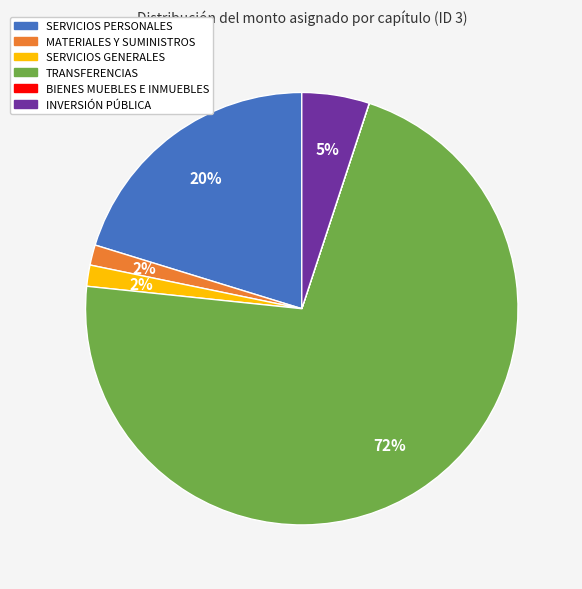

Is the sum of SERVICIOS PERSONALES and TRANSFERENCIAS greater than half?

Yes